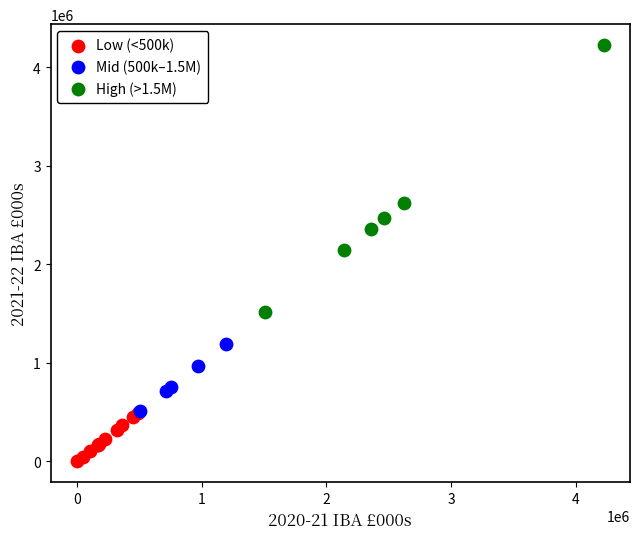

What are all the series names shown in the legend?

Low (<500k), Mid (500k–1.5M), High (>1.5M)